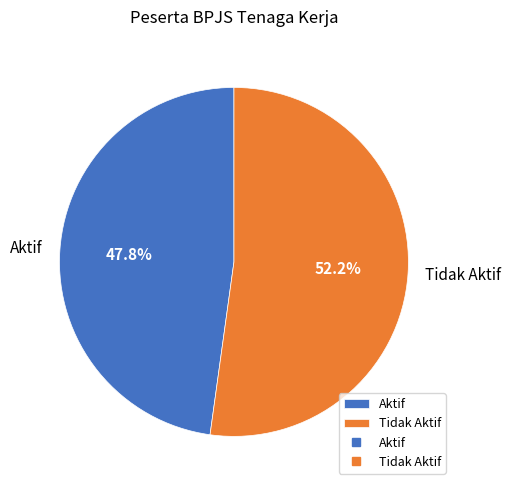

To the nearest percent, what is the average slice percentage?

50%